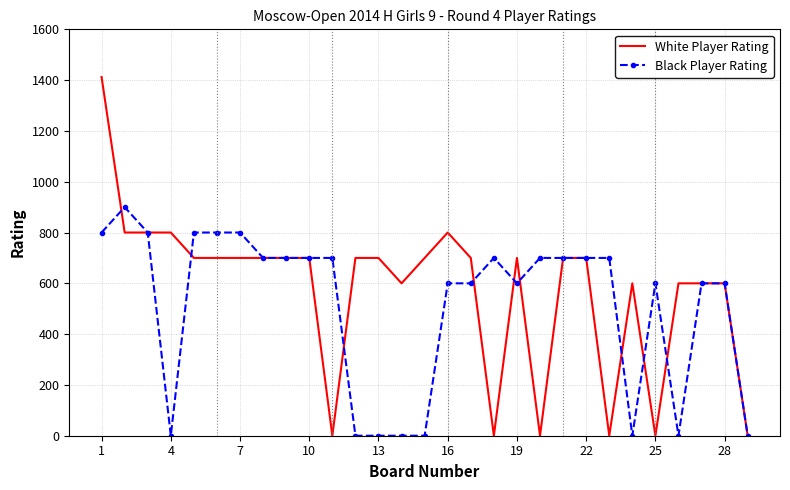

What is the highest value of the Black Player Rating series?

900